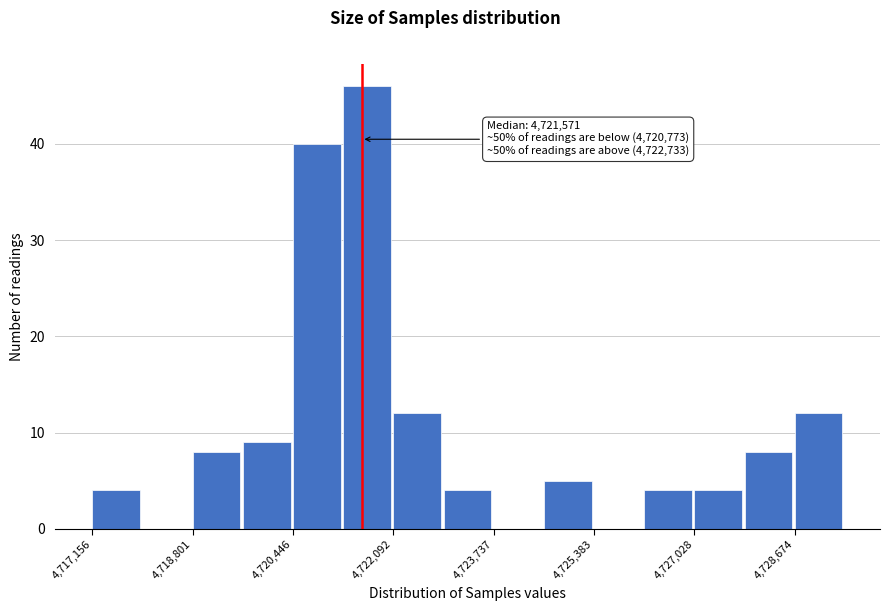

Over which range of the x-axis is the bar tallest?

4721200 to 4722000